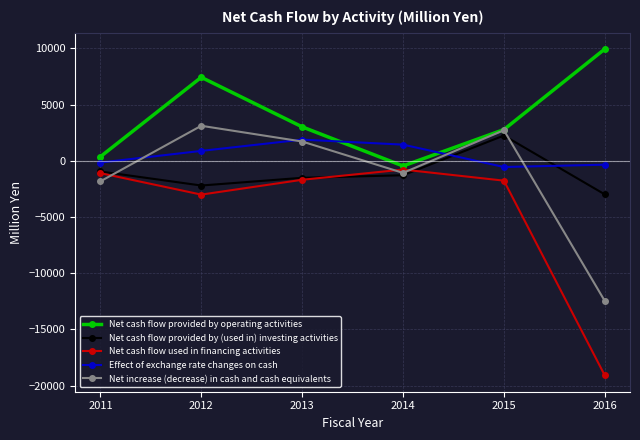

Which series has the largest total across all categories?

Net cash flow provided by operating activities